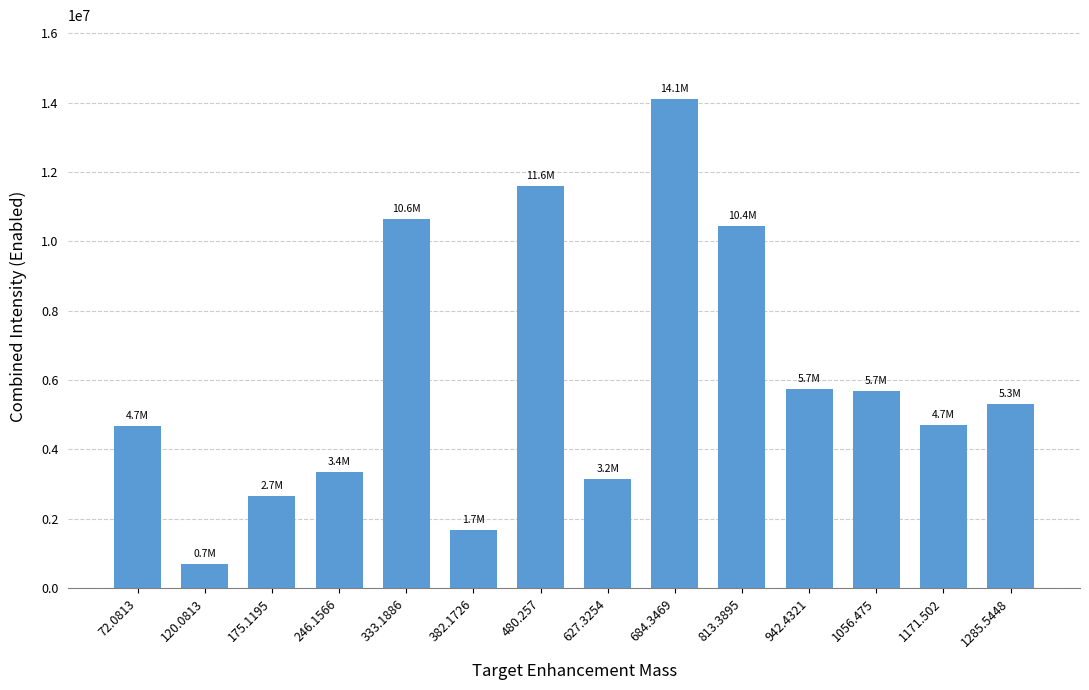

What is the change in value from 382.1726 to 1171.502?

+3029737